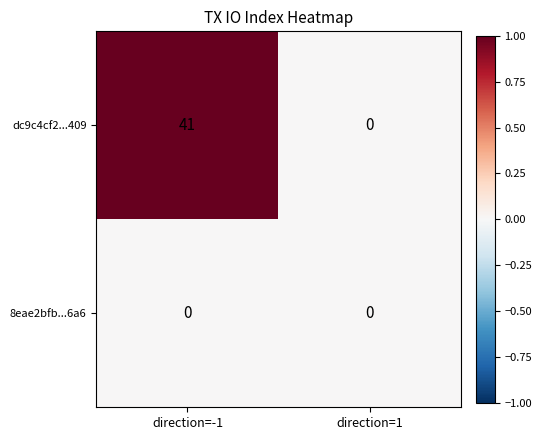

At which label does dc9c4cf2...409 reach its minimum?

direction=1